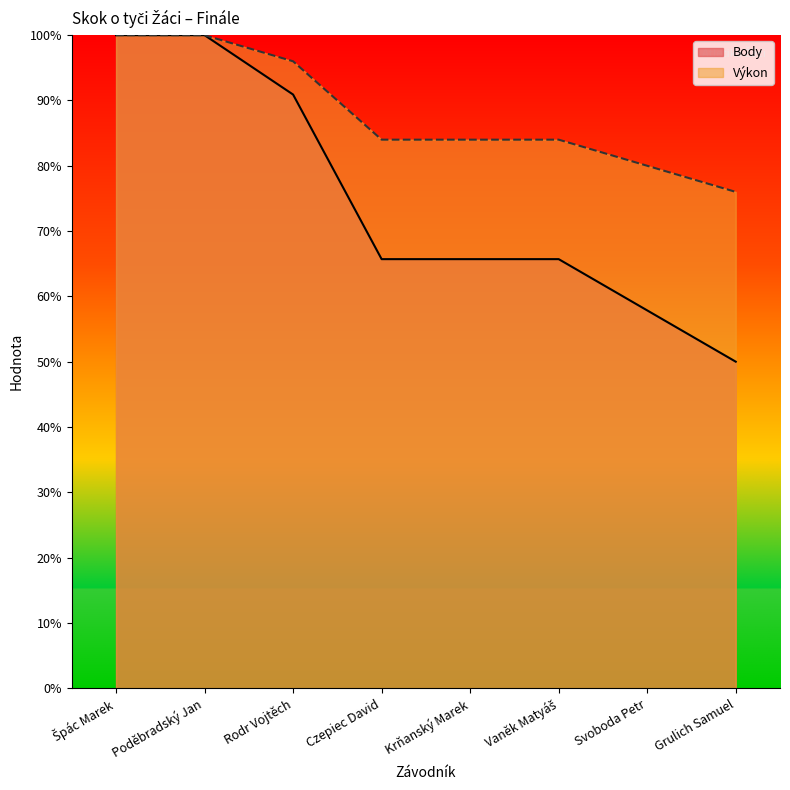

What is the highest value of the Výkon series?

100.0